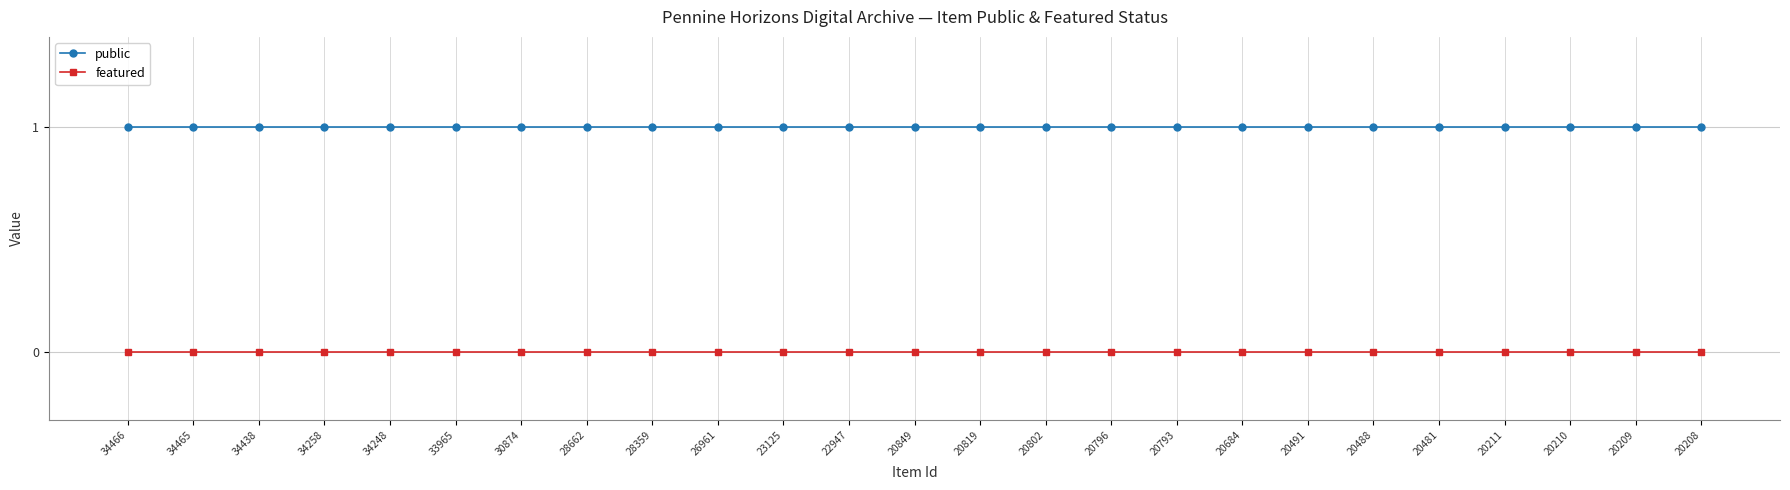

At 28662, list the series in order from largest to smallest.

public, featured